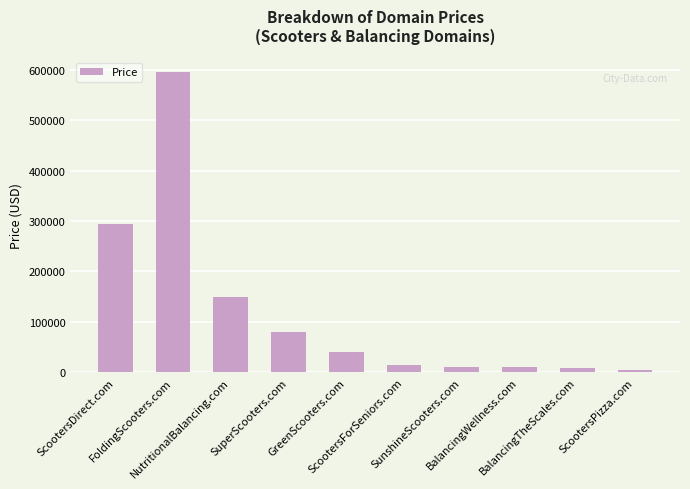

Are the bars grouped side by side (vs. stacked)?

No